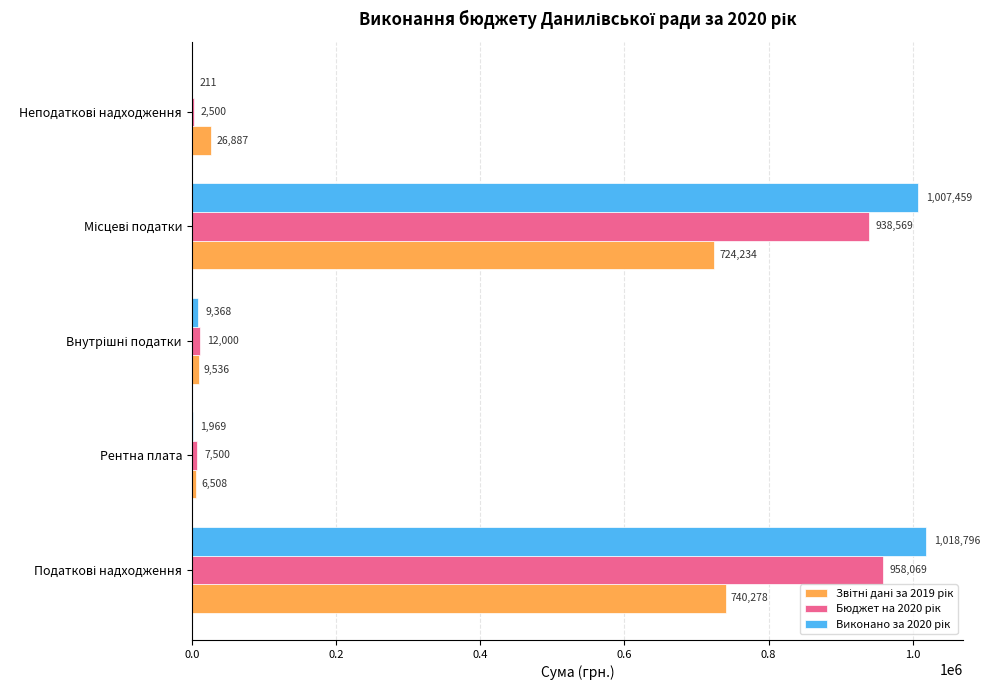

What is the maximum value shown in the chart?

1018796.1